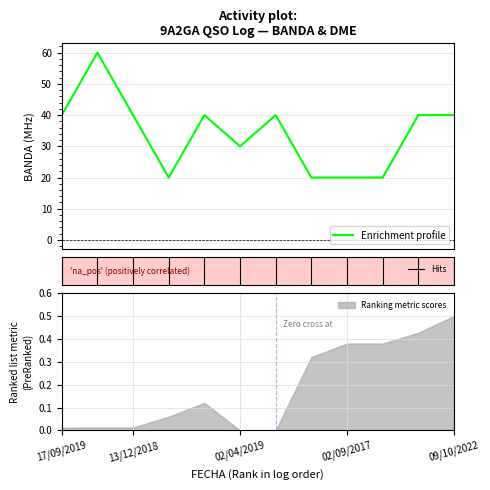

How many interior local peaks (higher than both neighbors) does the data have?

3